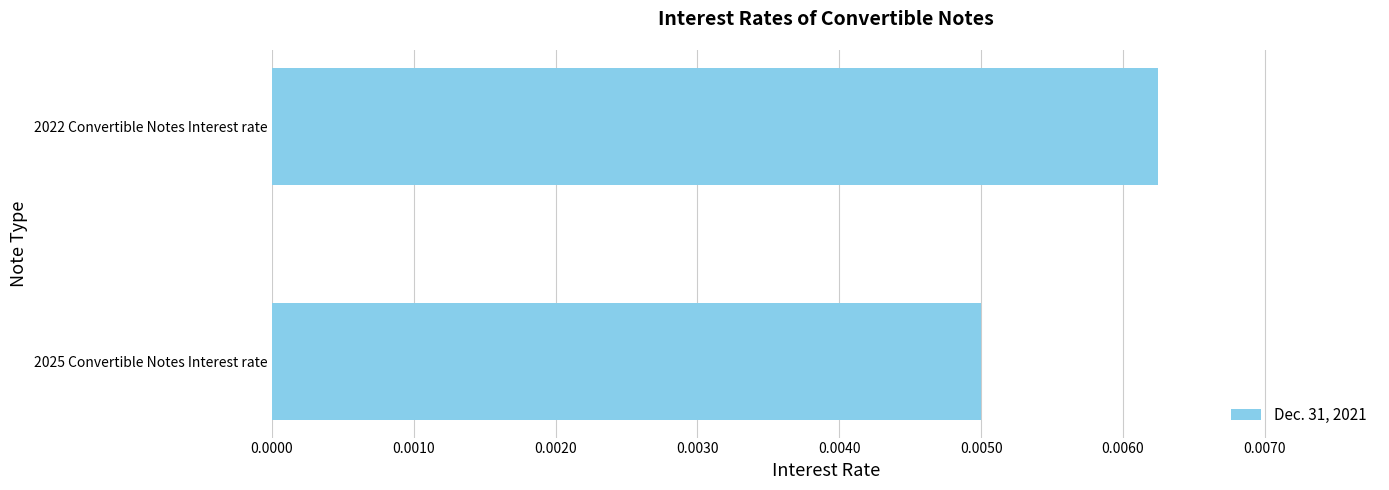

Does the chart contain any negative values?

No